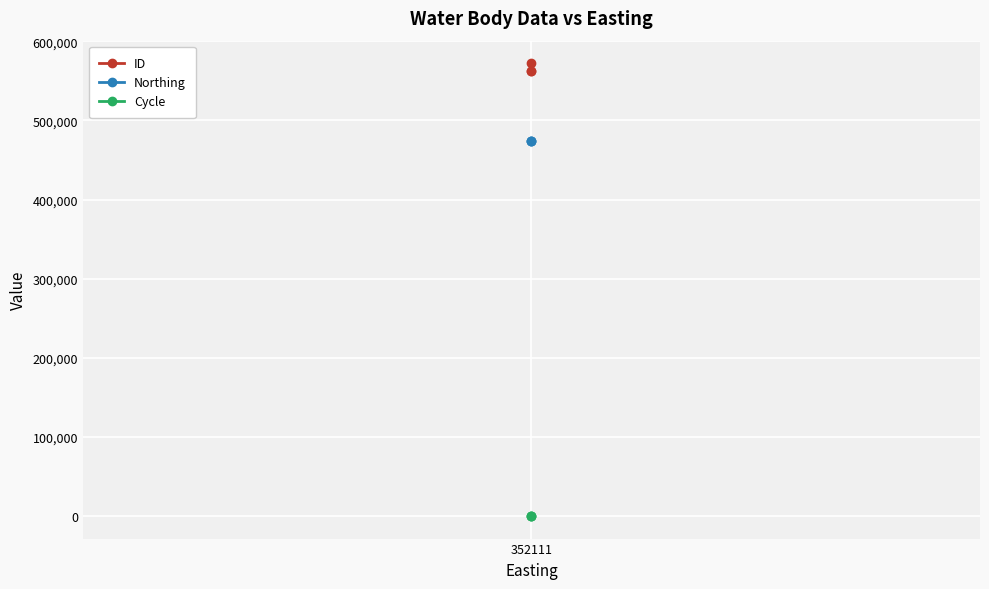

True or false: Cycle has a value of 5 at 352111.

False